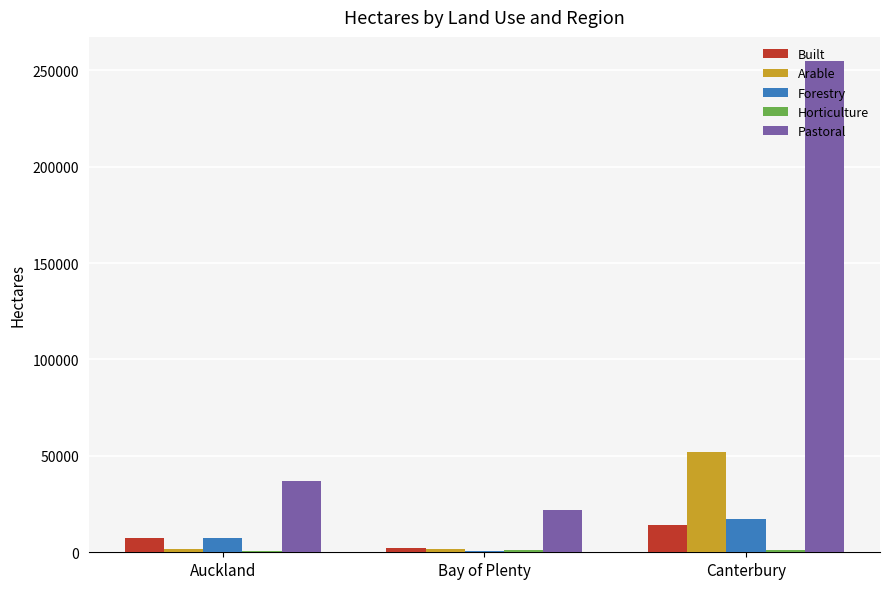

What is the sum of the Forestry values at Bay of Plenty and Auckland?

8047.7